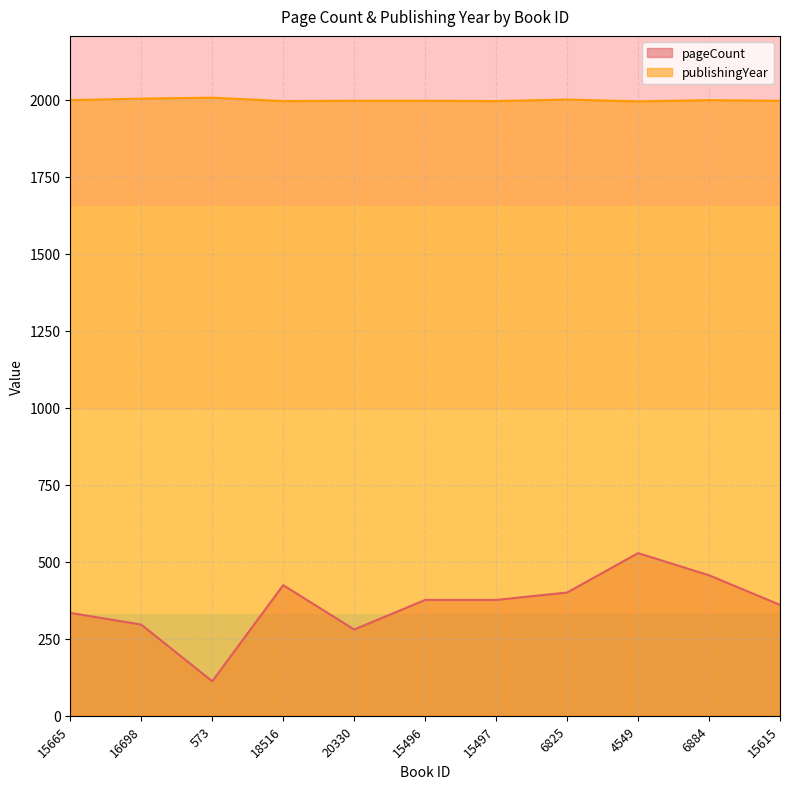

How many values in the pageCount series are below 376?

5